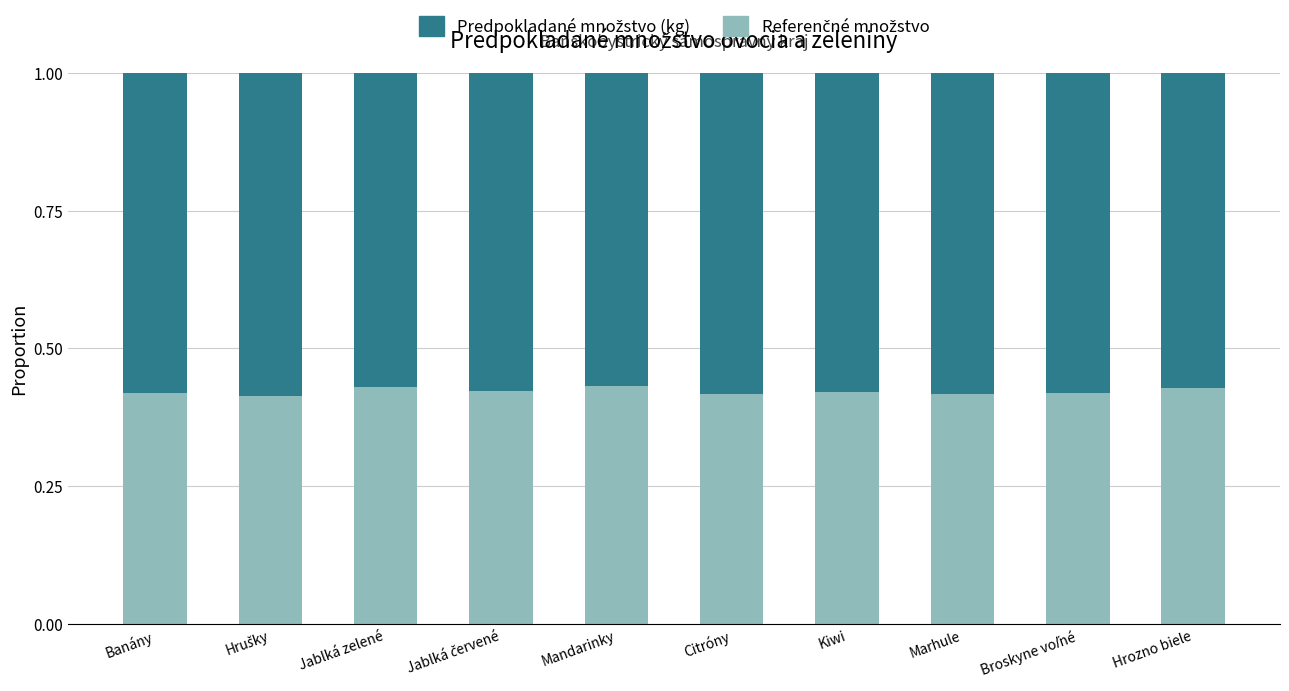

What is the total value across all series at Hrozno biele?

1.0